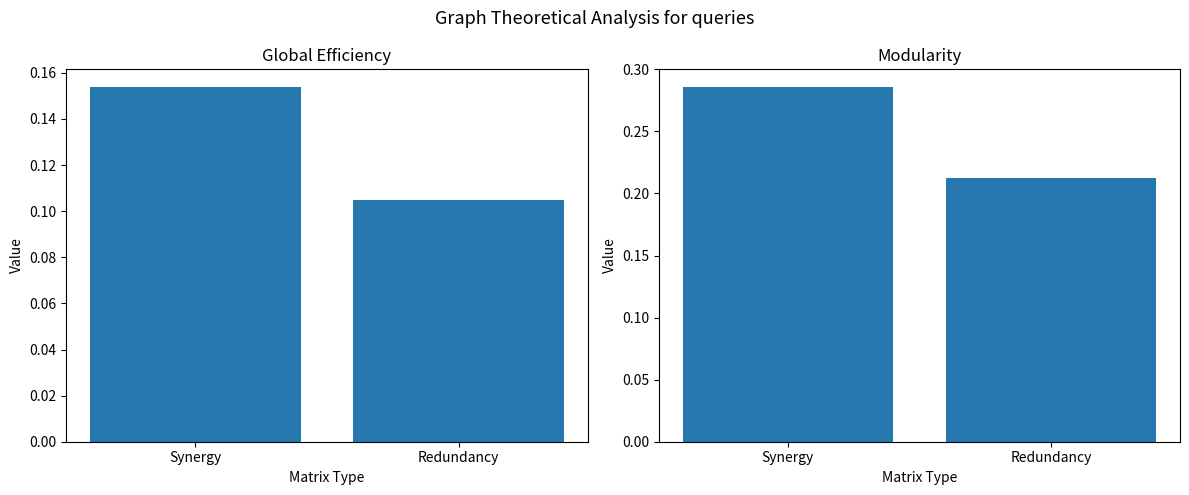

What is the lowest value of the Modularity series?

0.2